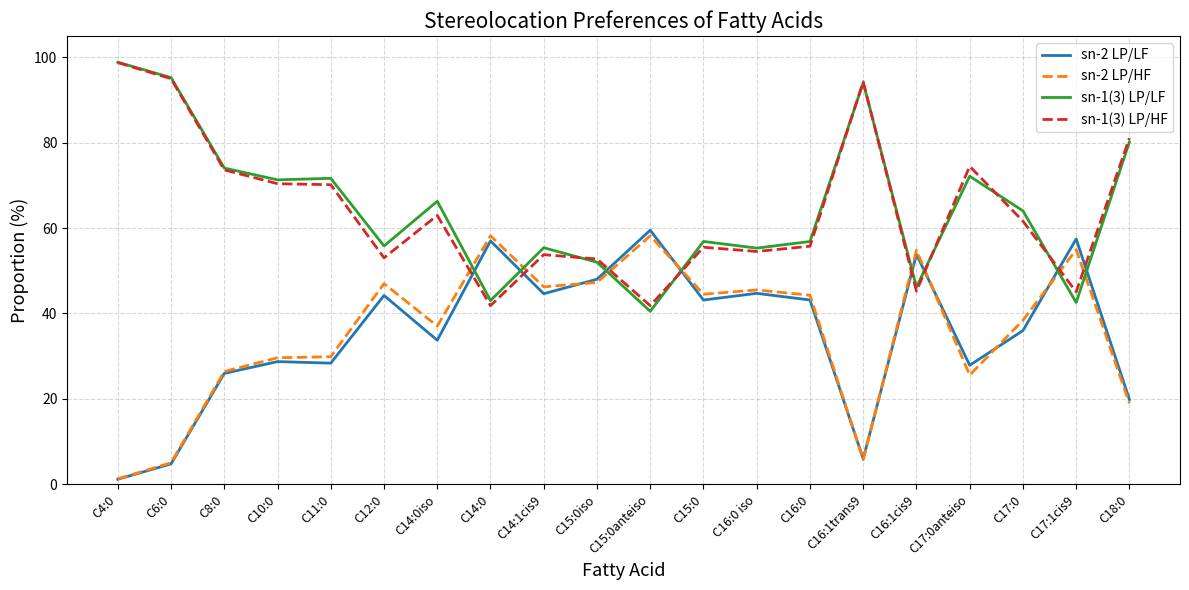

What is the spread (max minus min) of values at C10:0?

42.6